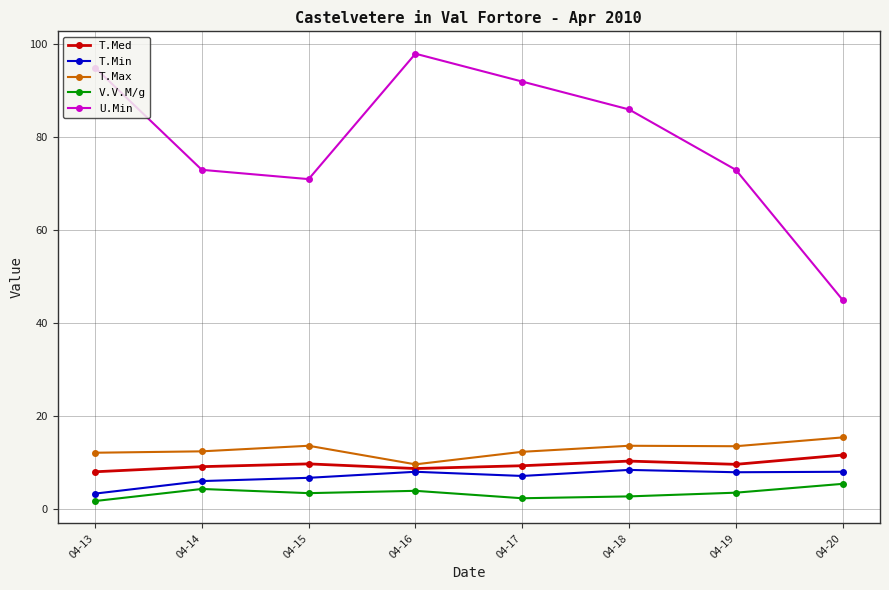

Which series has the widest spread of values?

U.Min